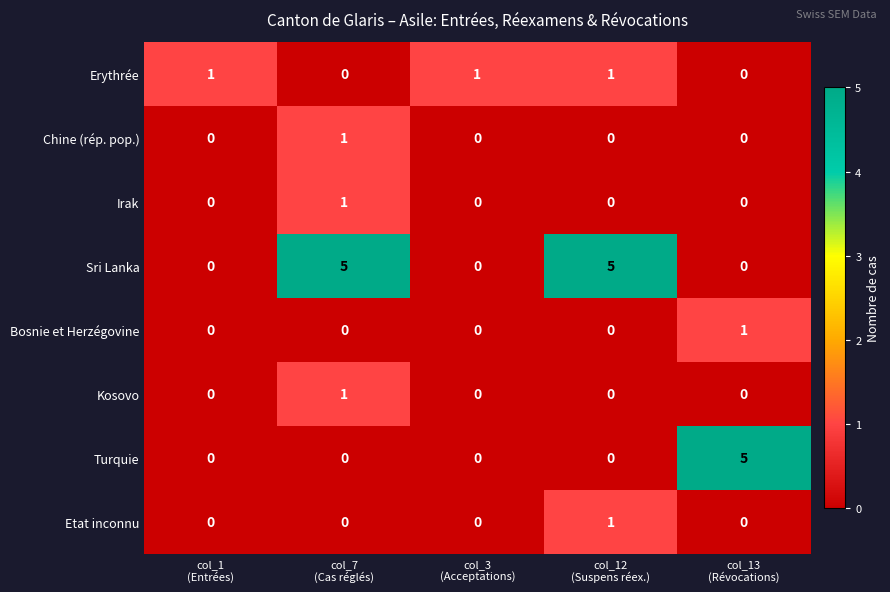

How many data points does each series have?

5